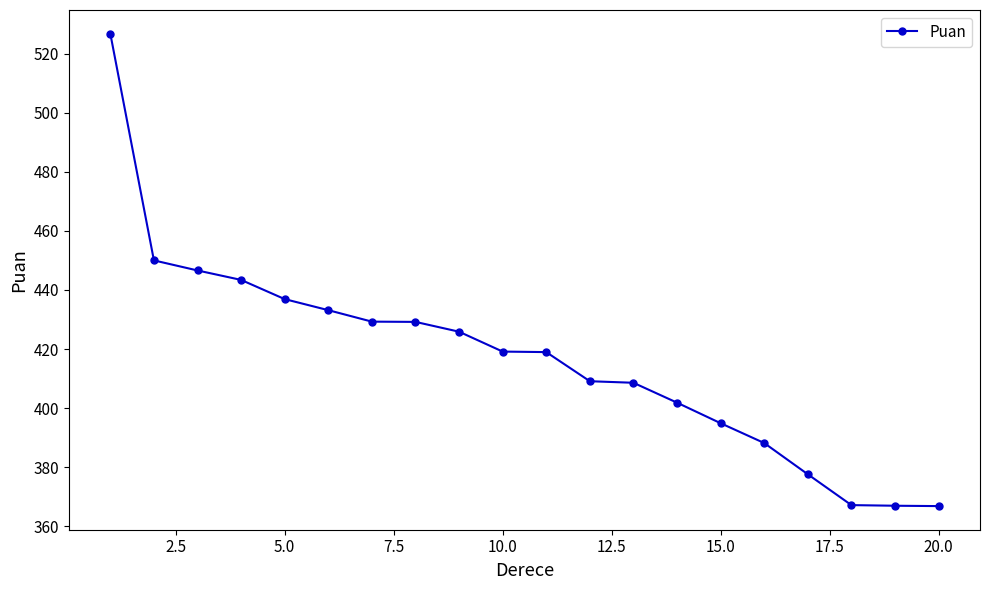

How many distinct data groups are displayed?

1